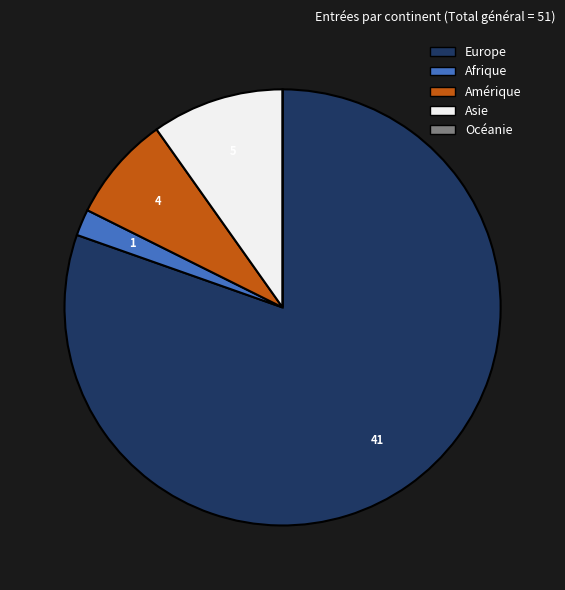

Is the sum of Afrique and Europe greater than half?

Yes